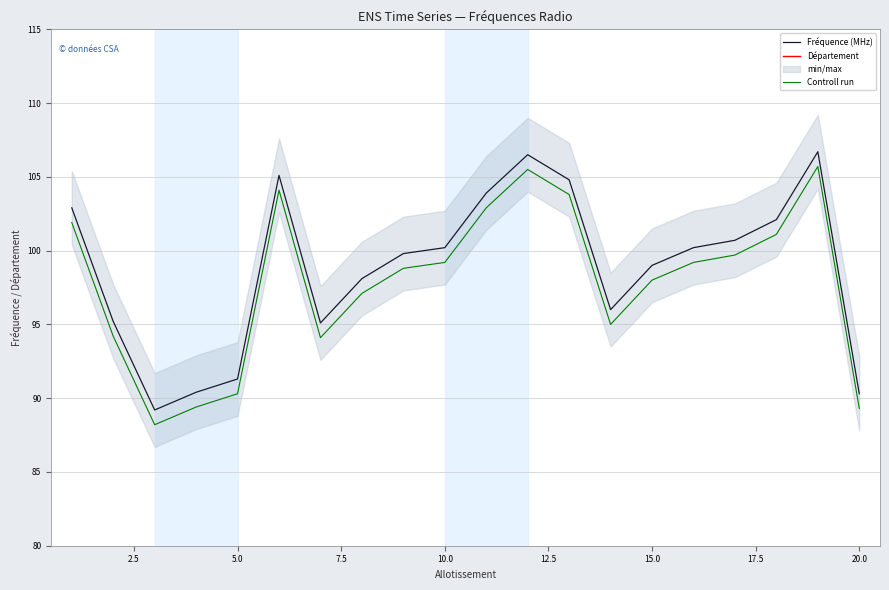

What are all the series names shown in the legend?

Fréquence (MHz), Département, Controll run